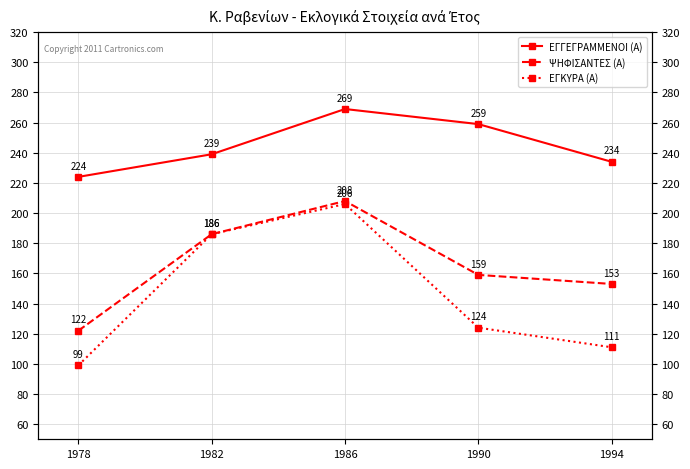

Which category has the lowest value in the ΕΓΓΕΓΡΑΜΜΕΝΟΙ (Α) series?

1978